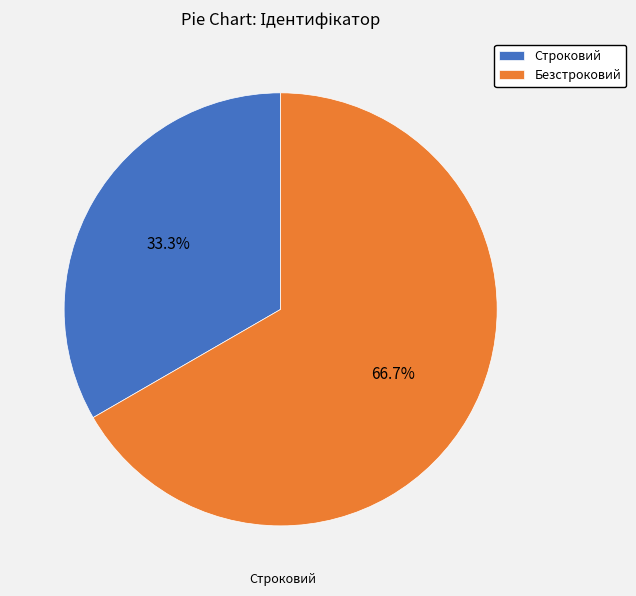

Count the number of slices in the pie.

2